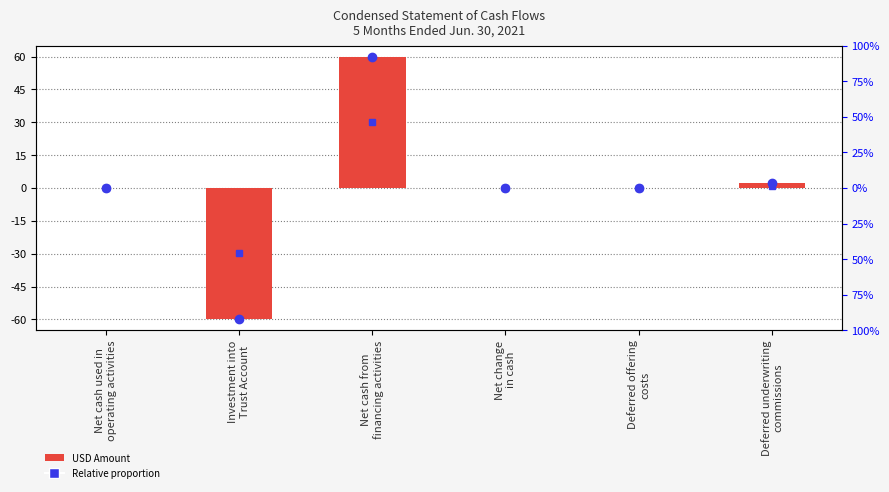

Which series has the largest range (max minus min)?

USD Amount (scaled)